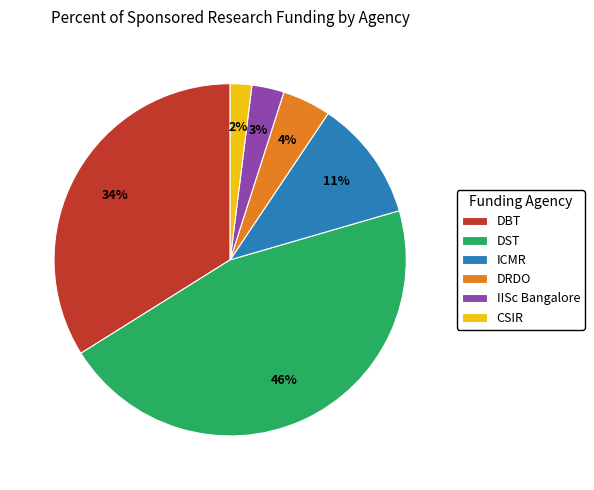

Do ICMR and DRDO together represent more than half of the pie?

No